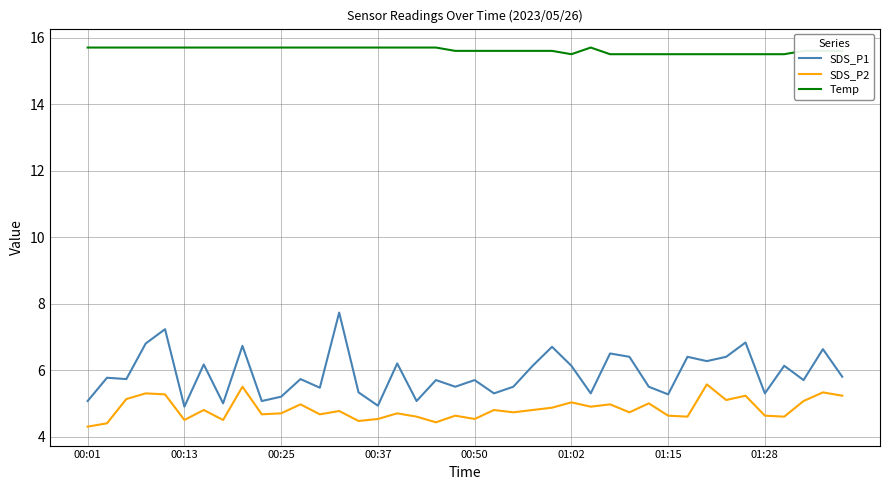

True or false: SDS_P1 and SDS_P2 intersect in this chart.

False